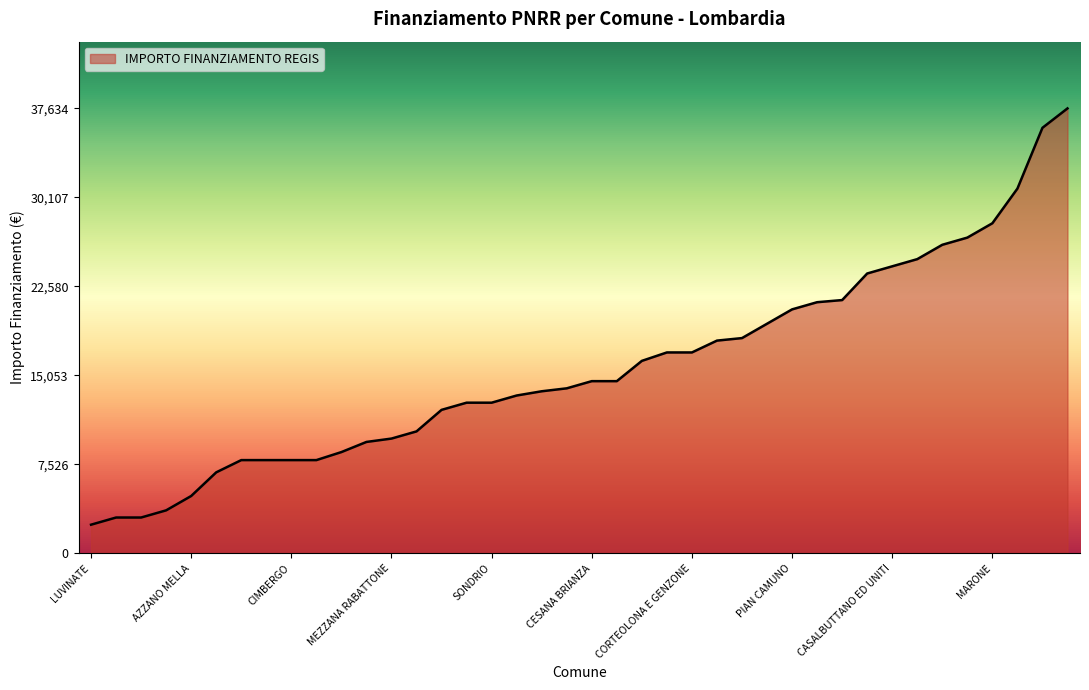

What is the greatest value displayed?

37634